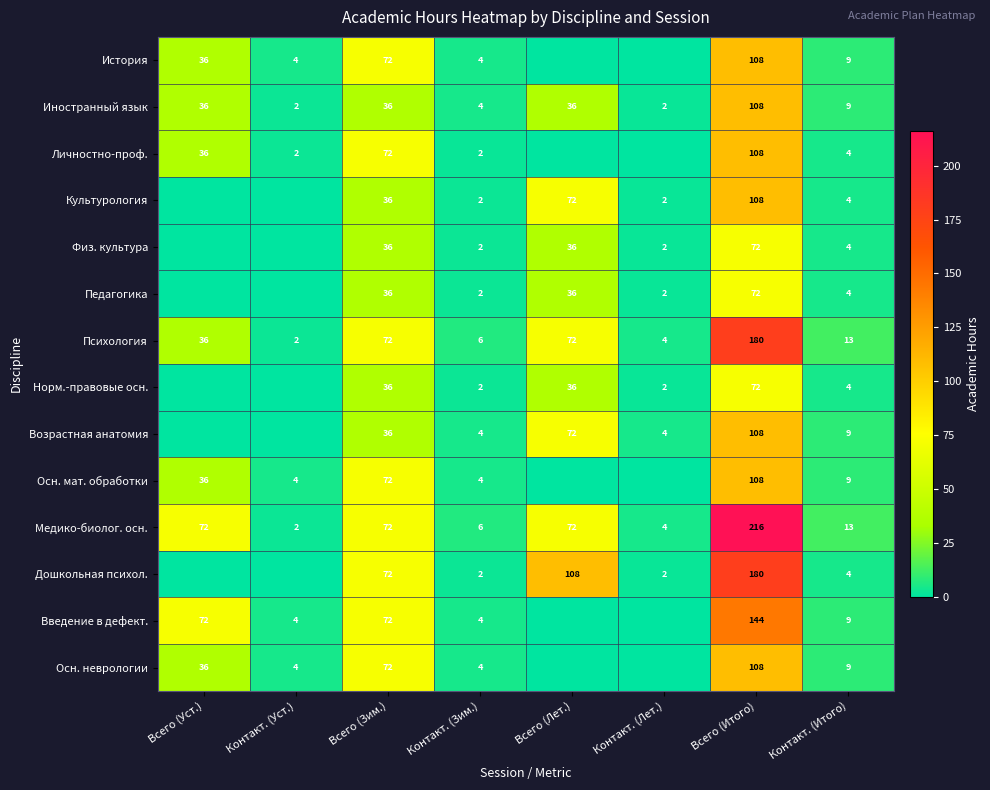

Is it true that Культурология equals 72 at Всего (Лет.)?

True